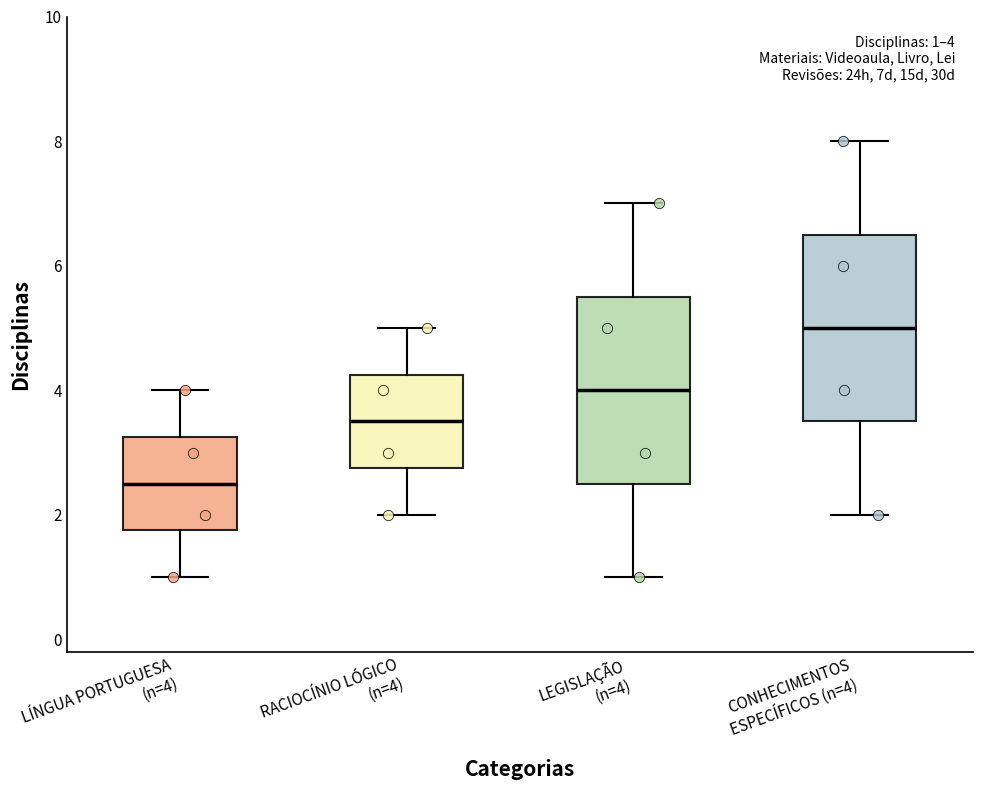

Which box has the lowest median line?

LÍNGUA PORTUGUESA (n=4)